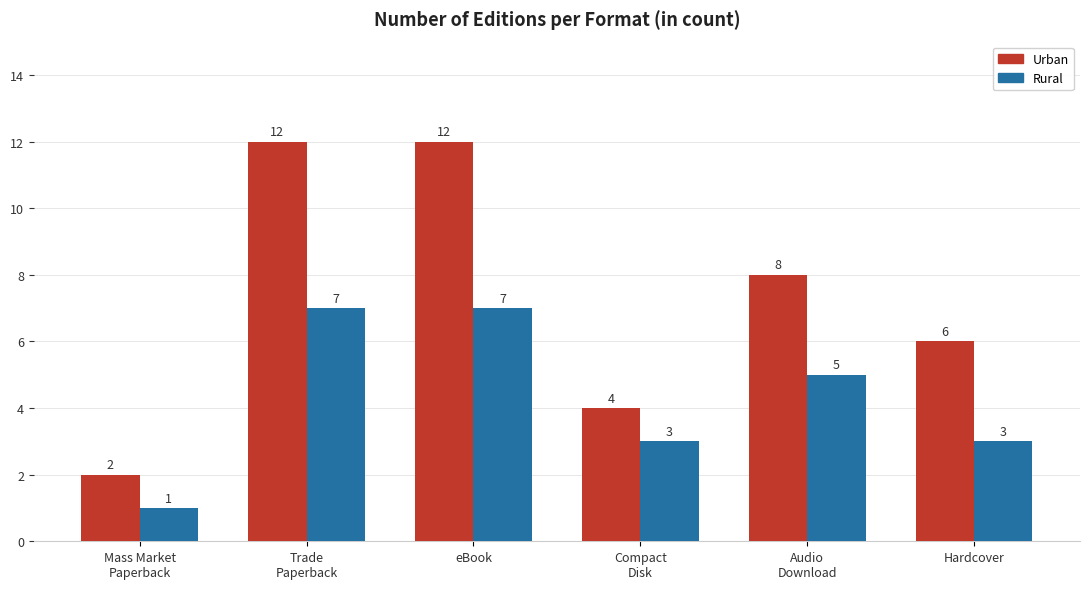

List the series in order of their overall mean, lowest first.

Rural, Urban